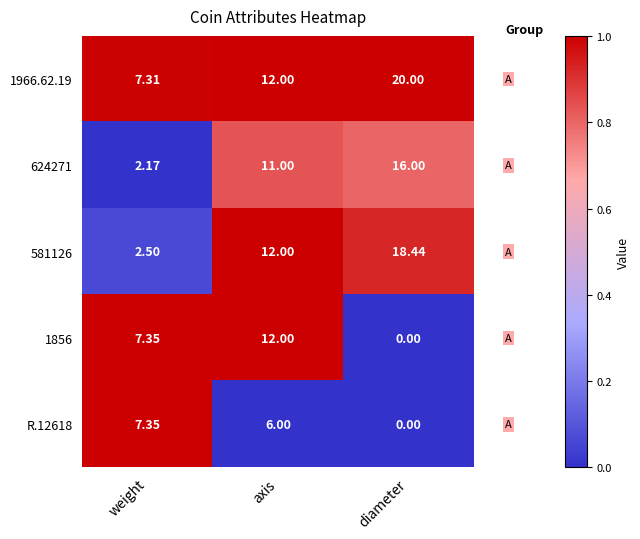

Which category has the lowest value in the R.12618 series?

diameter